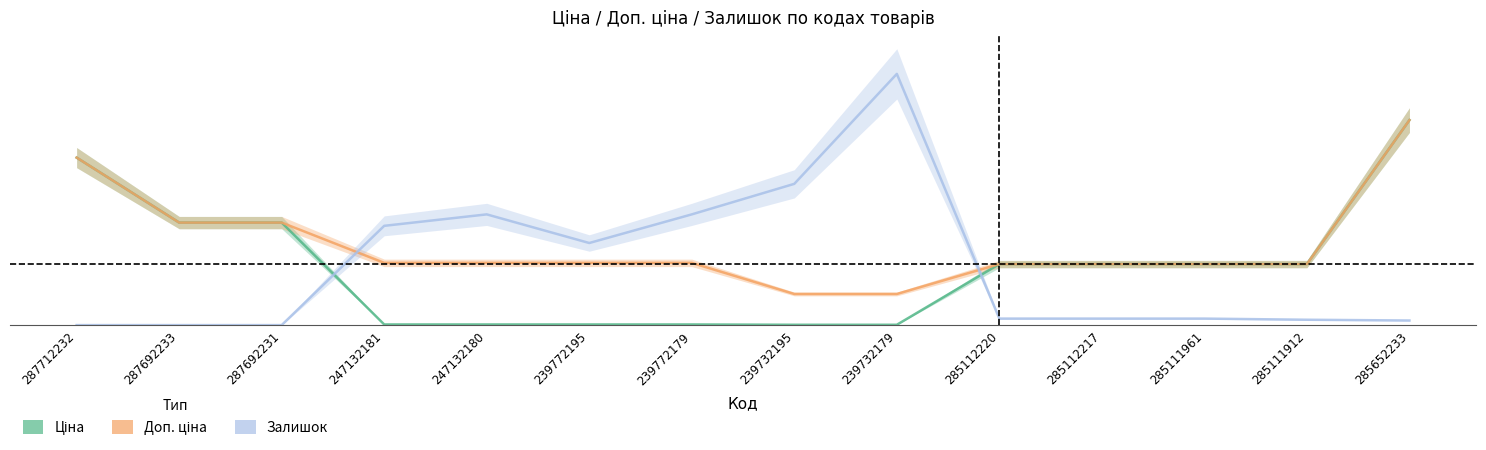

What is the value of the Доп. ціна point at the 4th from the left?

11334.0